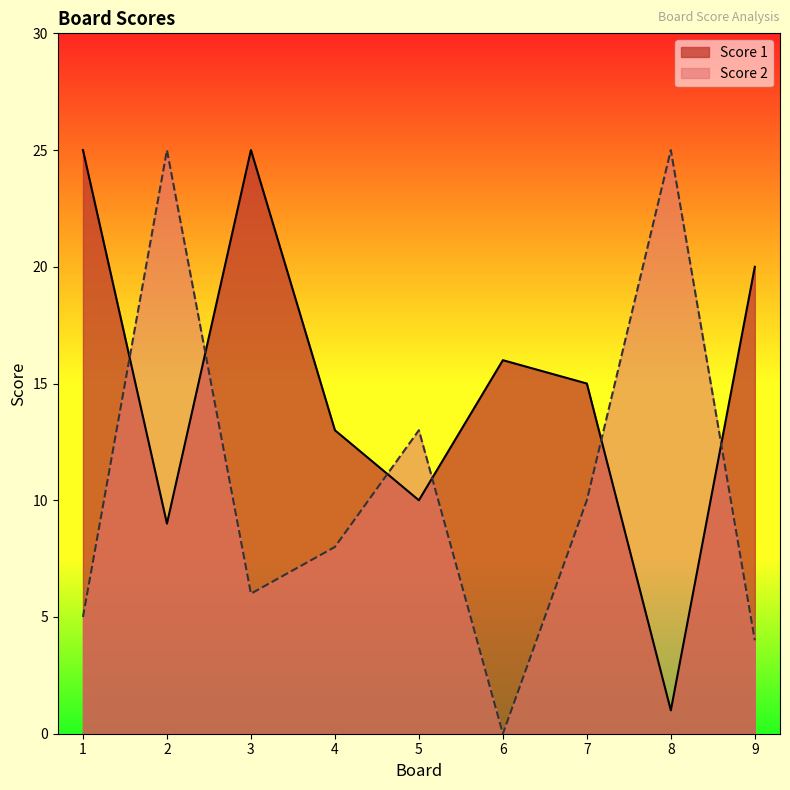

What is the value of the Score 1 point at the 9th from the left?

20